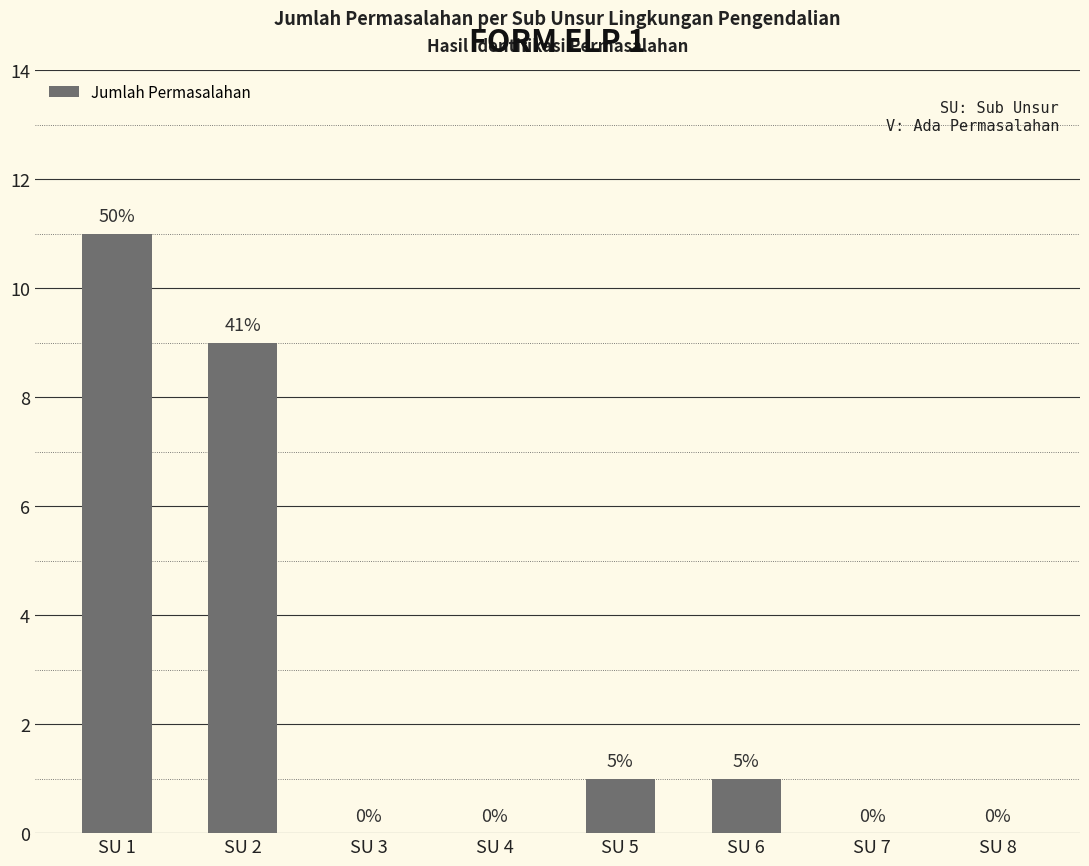

Is it true that the value at SU 4 is 5?

False